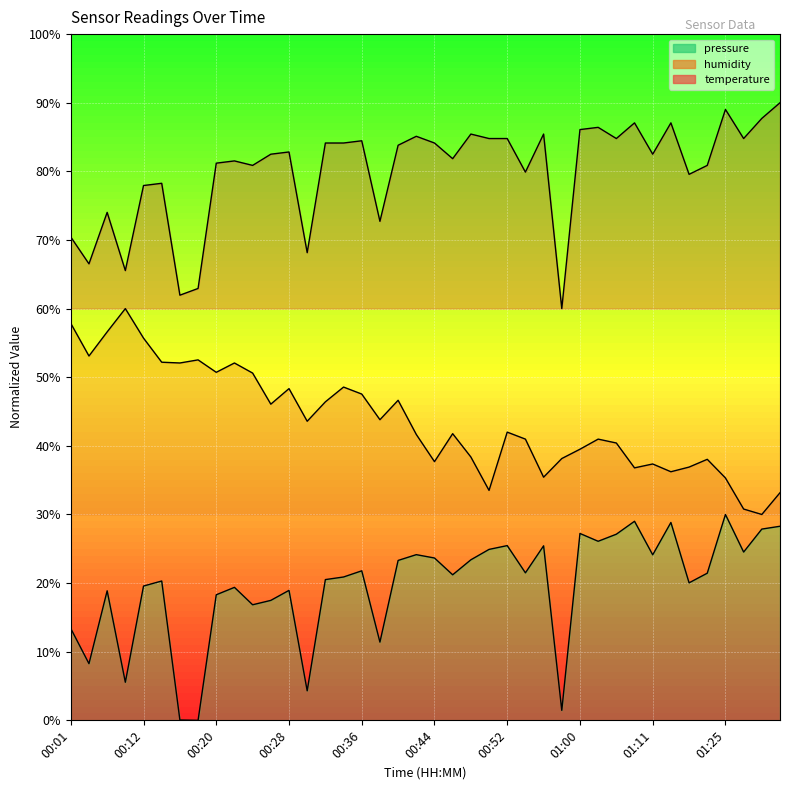

Which series has the largest total across all categories?

temperature